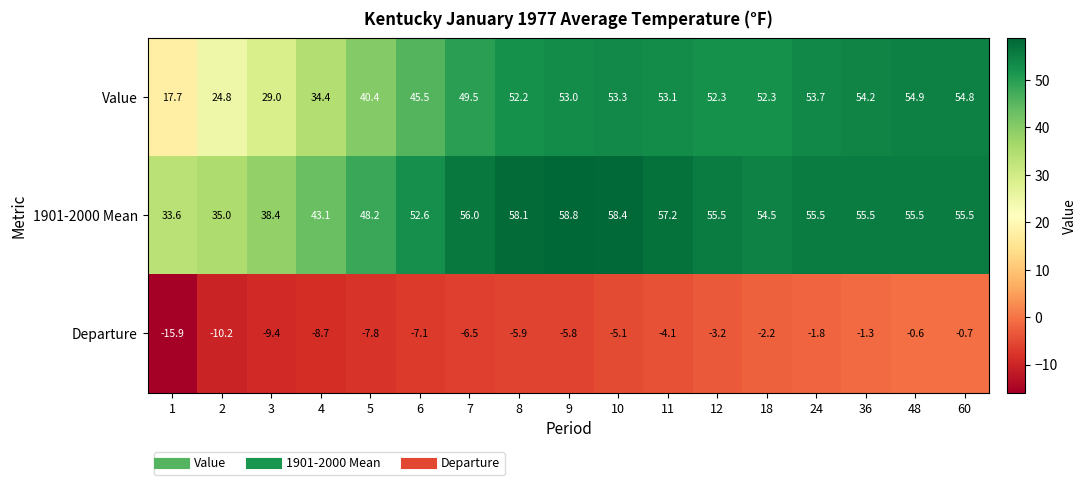

At 18, list the series in order from smallest to largest.

Departure, Value, 1901-2000 Mean